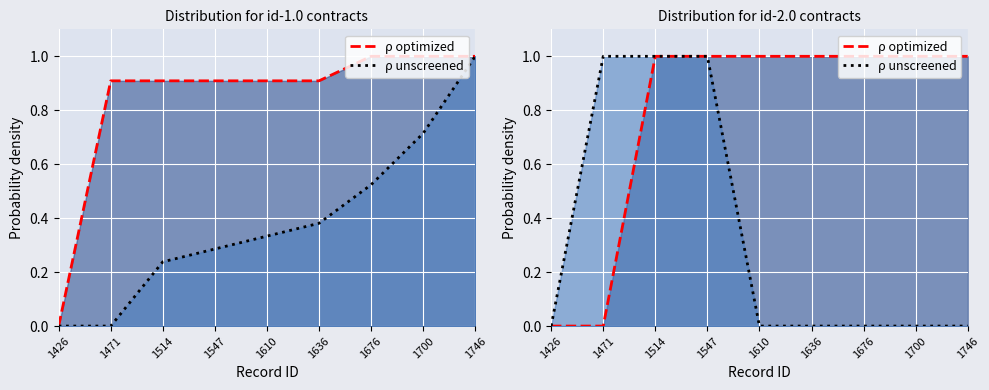

At which category does the chart reach its peak across all series?

1514